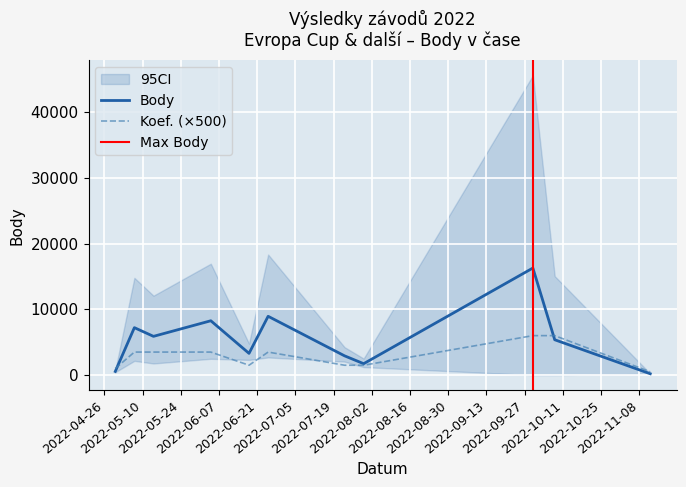

What is the average value of the Koef. series?

2909